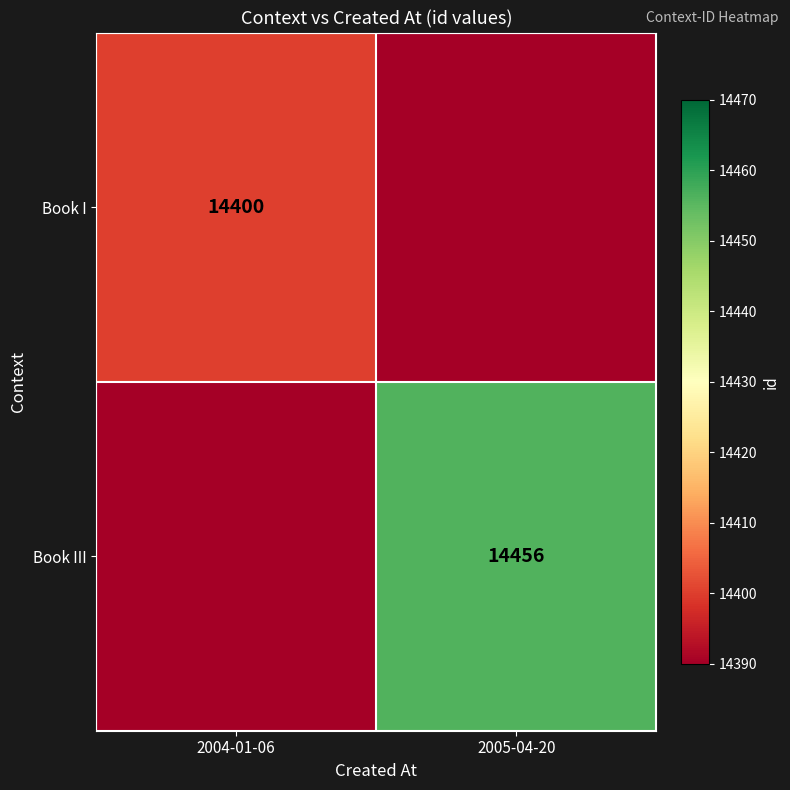

The value of Book III at 2005-04-20 is 3552. True or false?

False